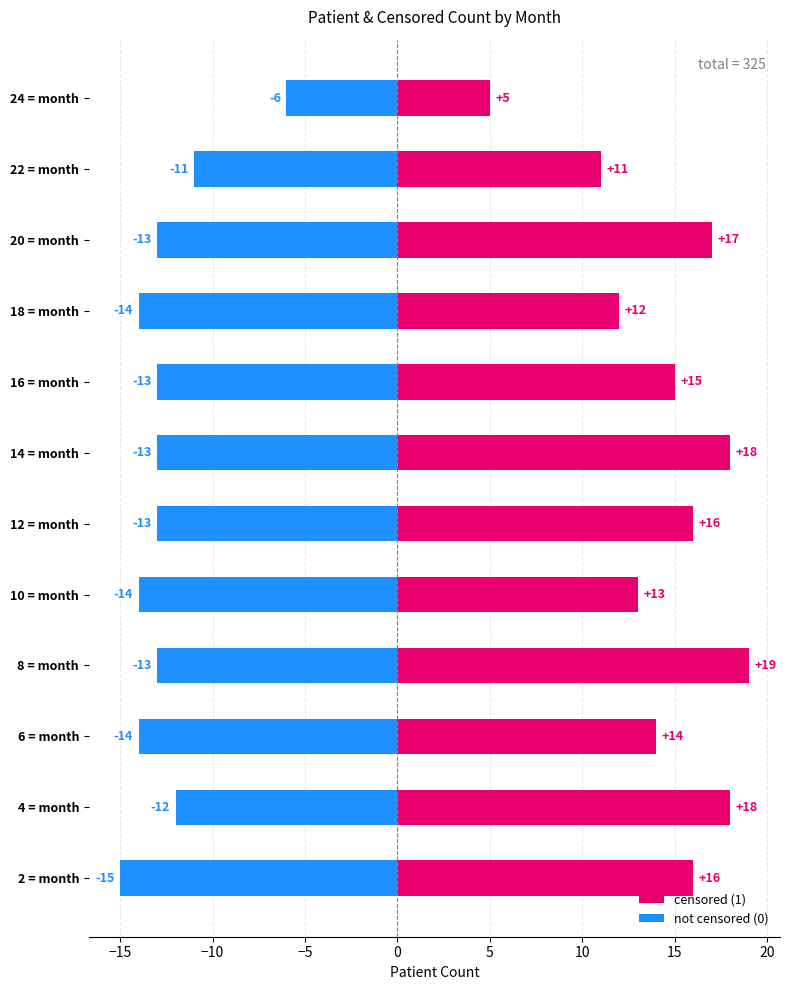

How many data points does each series have?

12